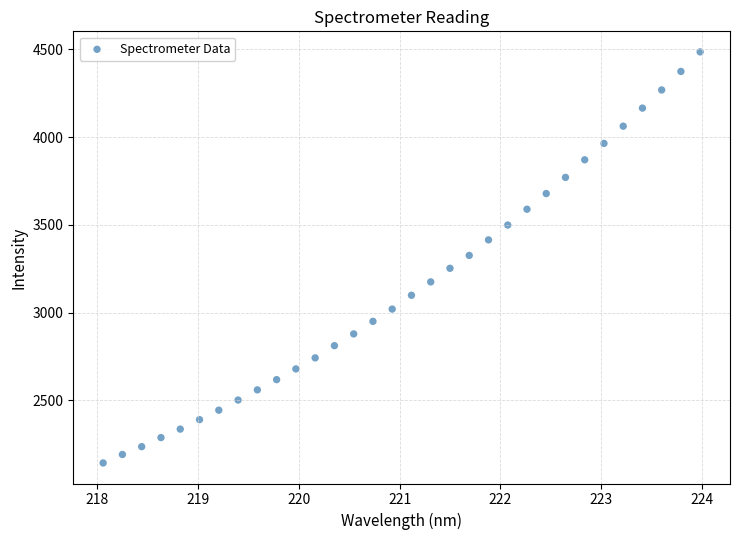

What is the range of X values (max minus min)?

5.9